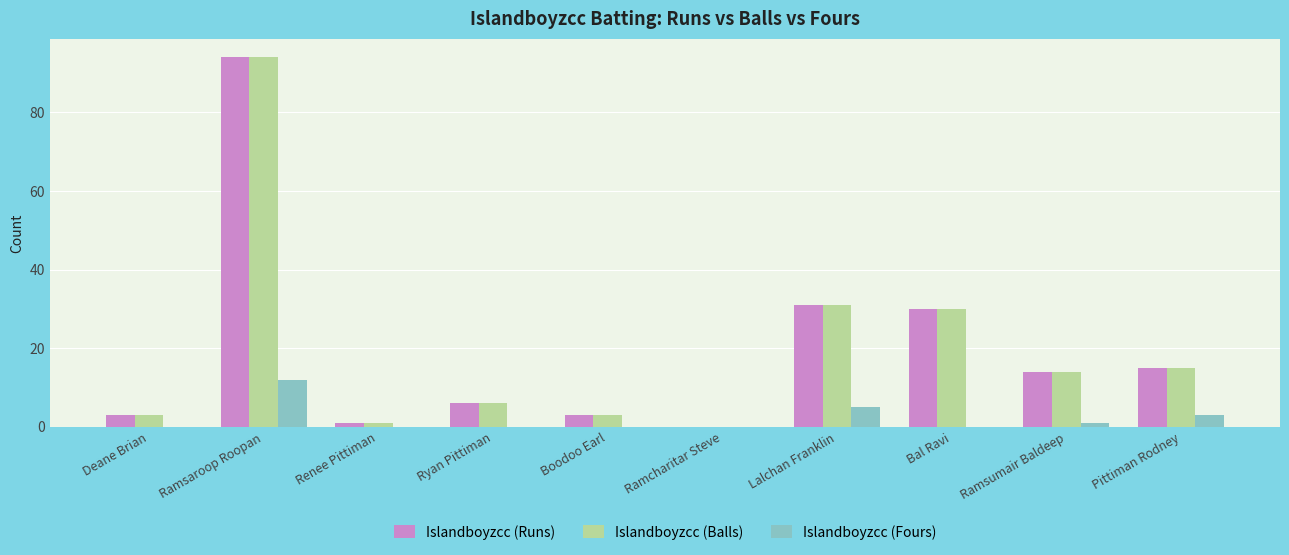

How many series are shown in this chart?

3